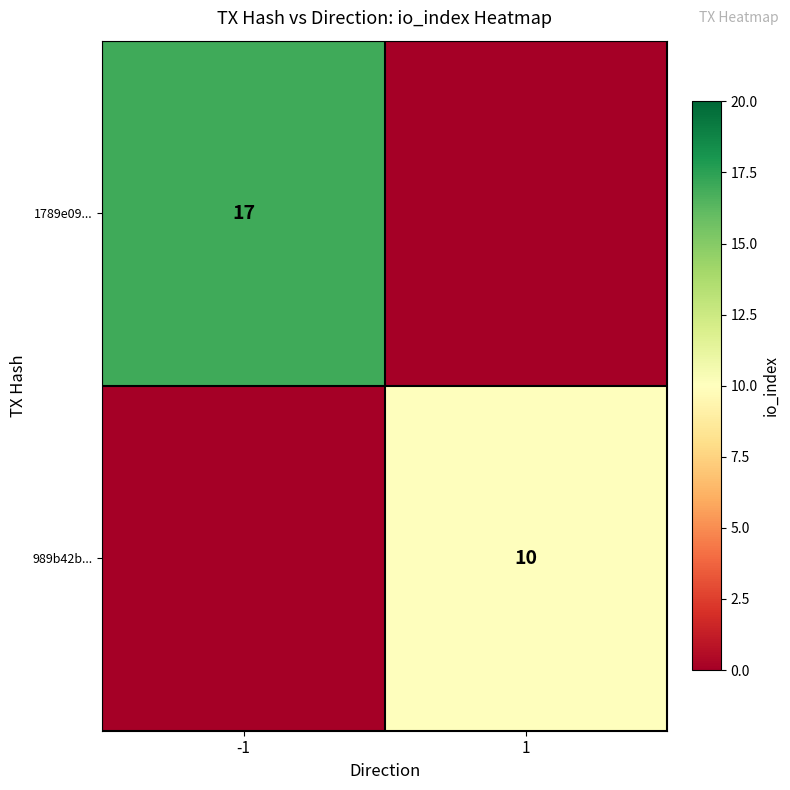

True or false: 1789e09... has a value of 27 at -1.

False